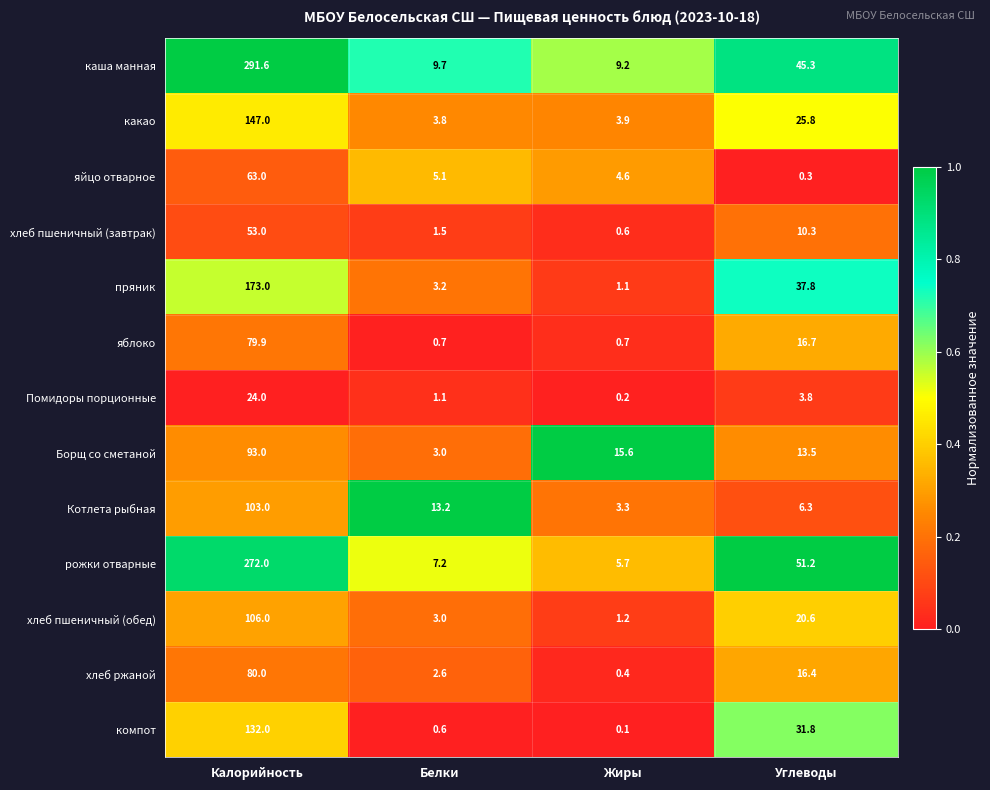

What is the maximum value for Котлета рыбная?

103.0